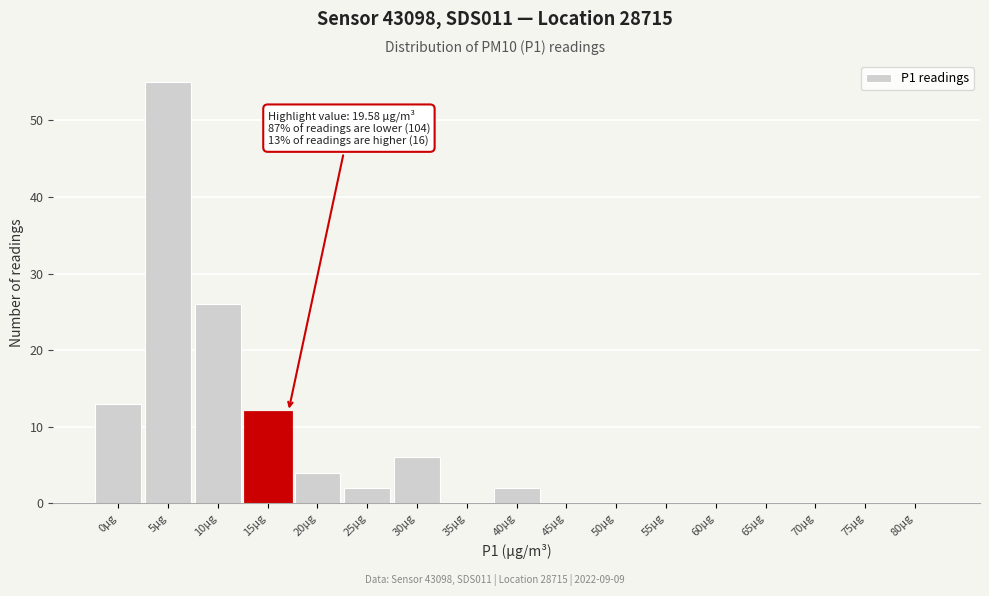

Reading left to right, what are all the values shown in this chart?

0µg=13	5µg=55	10µg=26	15µg=12	20µg=4	25µg=2	30µg=6	35µg=0	40µg=2	45µg=0	50µg=0	55µg=0	60µg=0	65µg=0	70µg=0	75µg=0	80µg=0